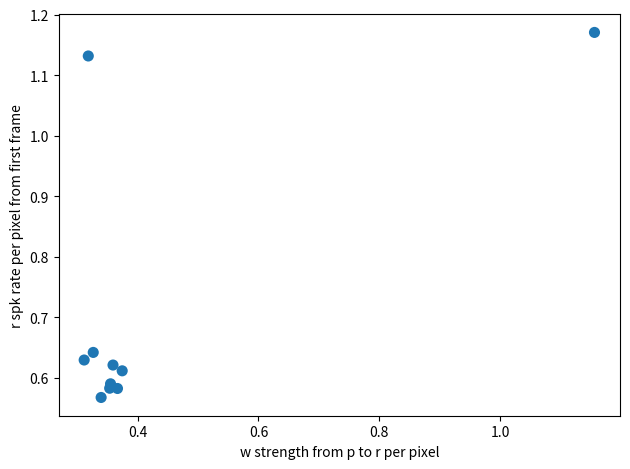

What is the range of X values (max minus min)?

0.8